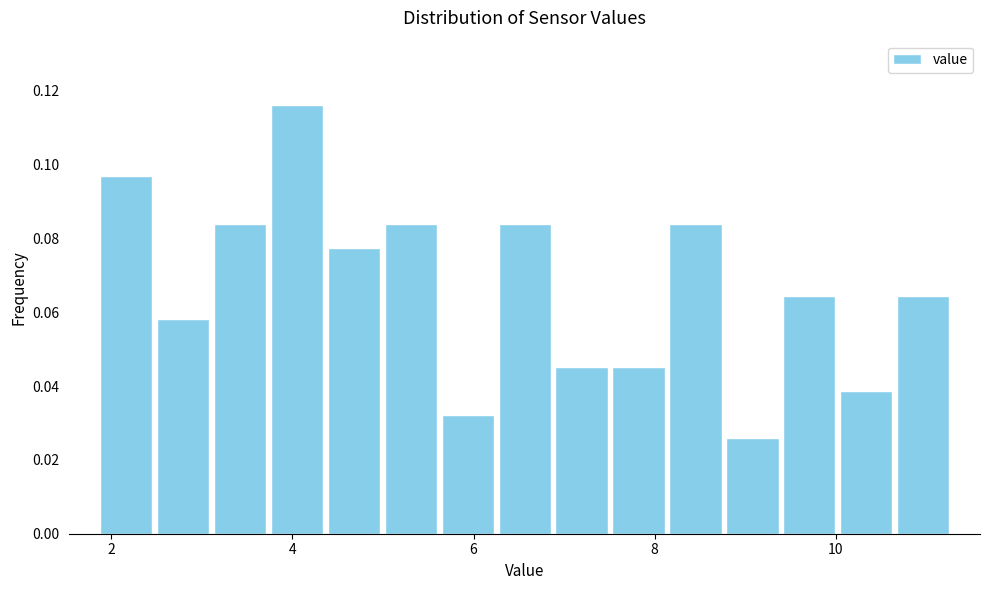

Read against the x-axis, roughly where is the centre of the tallest bar?

4.0